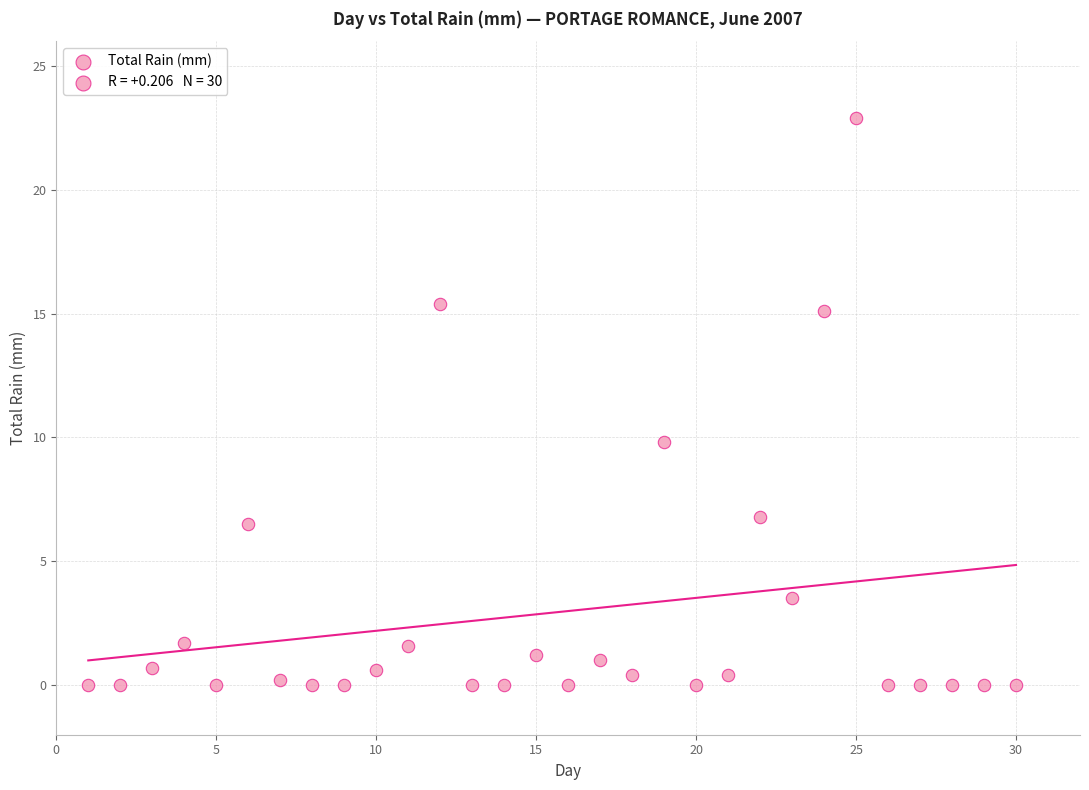

What Y value in the scatter plot is closest to 11?

9.8